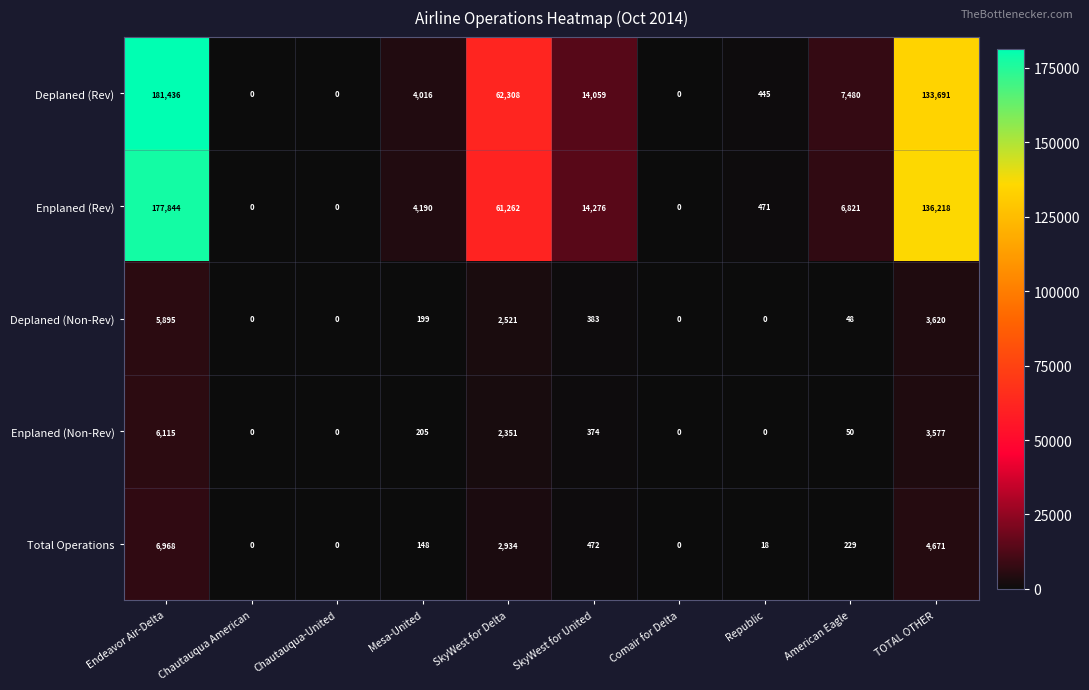

At which label does Enplaned (Non-Rev) reach its peak?

Endeavor Air-Delta